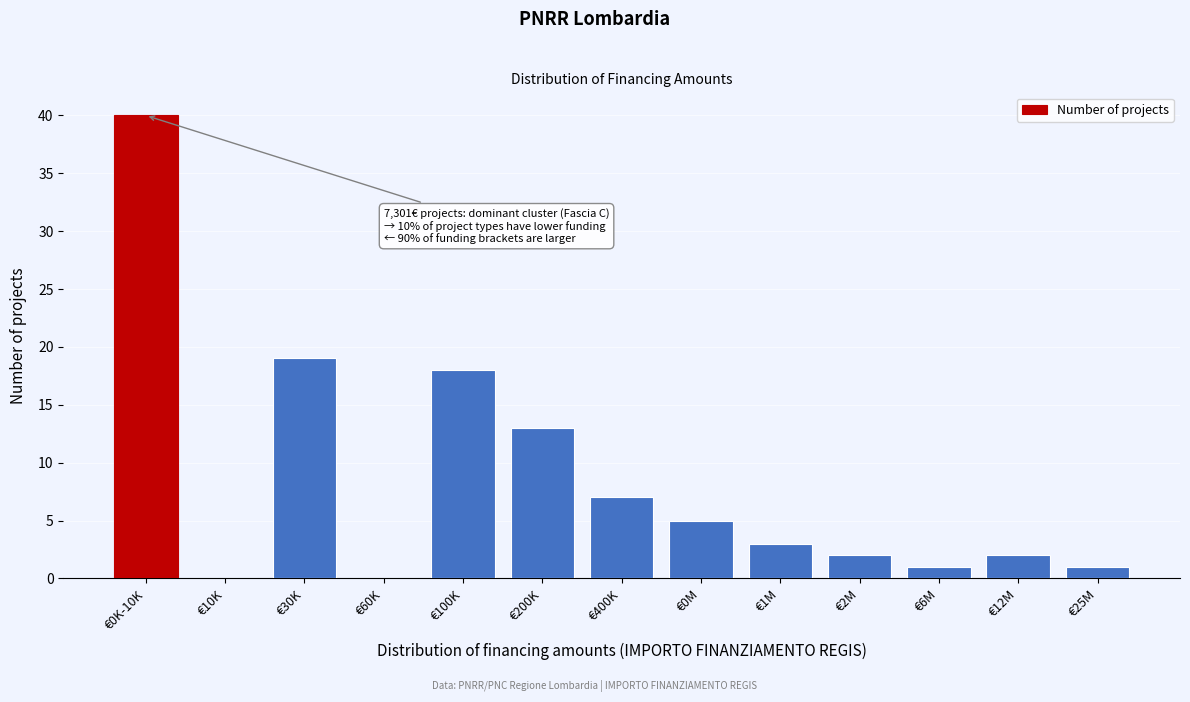

Reading left to right, extract all data points from this chart.

€0K-10K=40	€10K=0	€30K=19	€60K=0	€100K=18	€200K=13	€400K=7	€0M=5	€1M=3	€2M=2	€6M=1	€12M=2	€25M=1